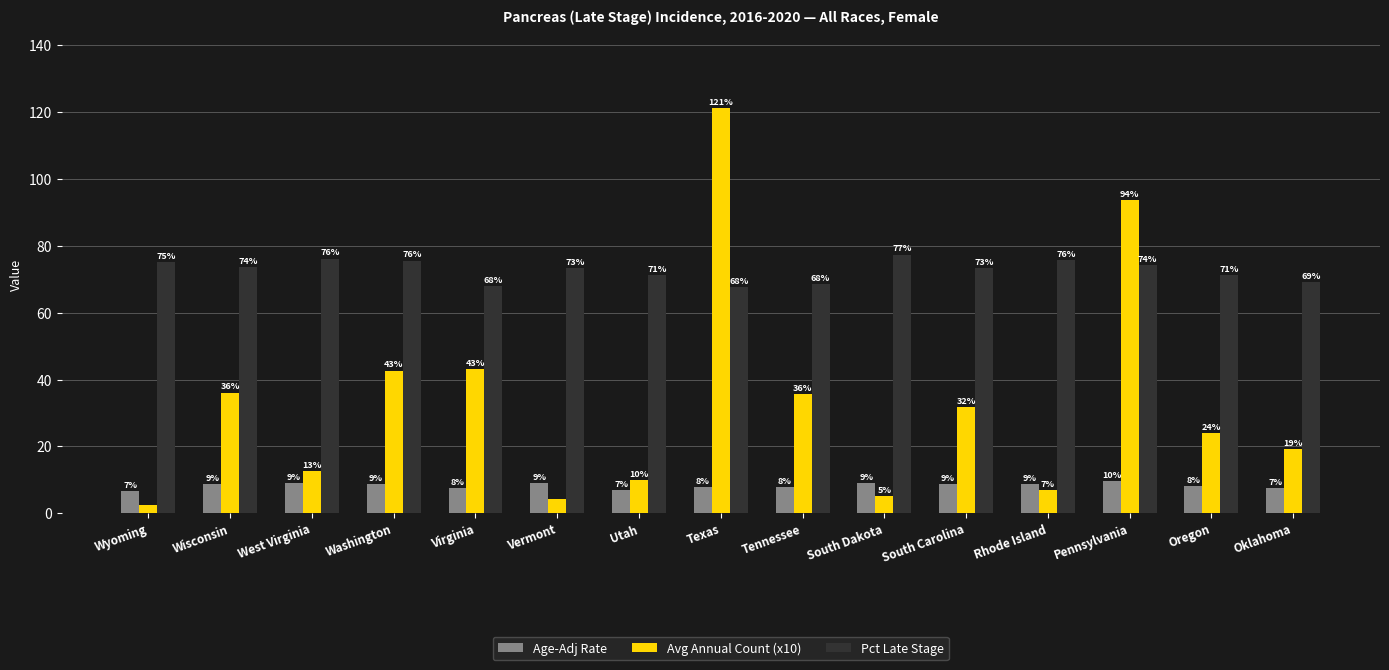

What position from the right is South Dakota?

6